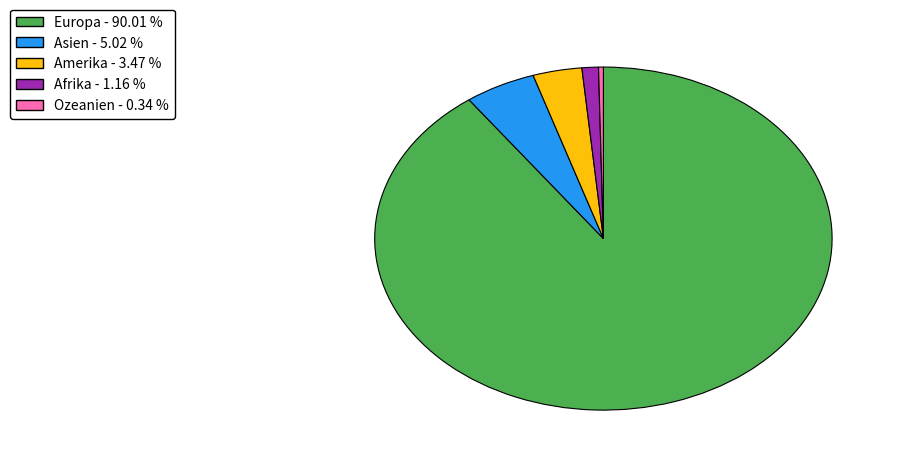

Is there any slice that represents more than half of the pie?

Yes